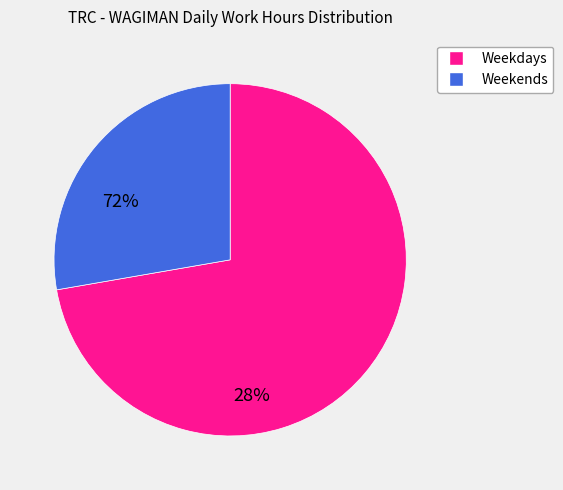

The Weekdays slice represents 72% of the pie. True or false?

True